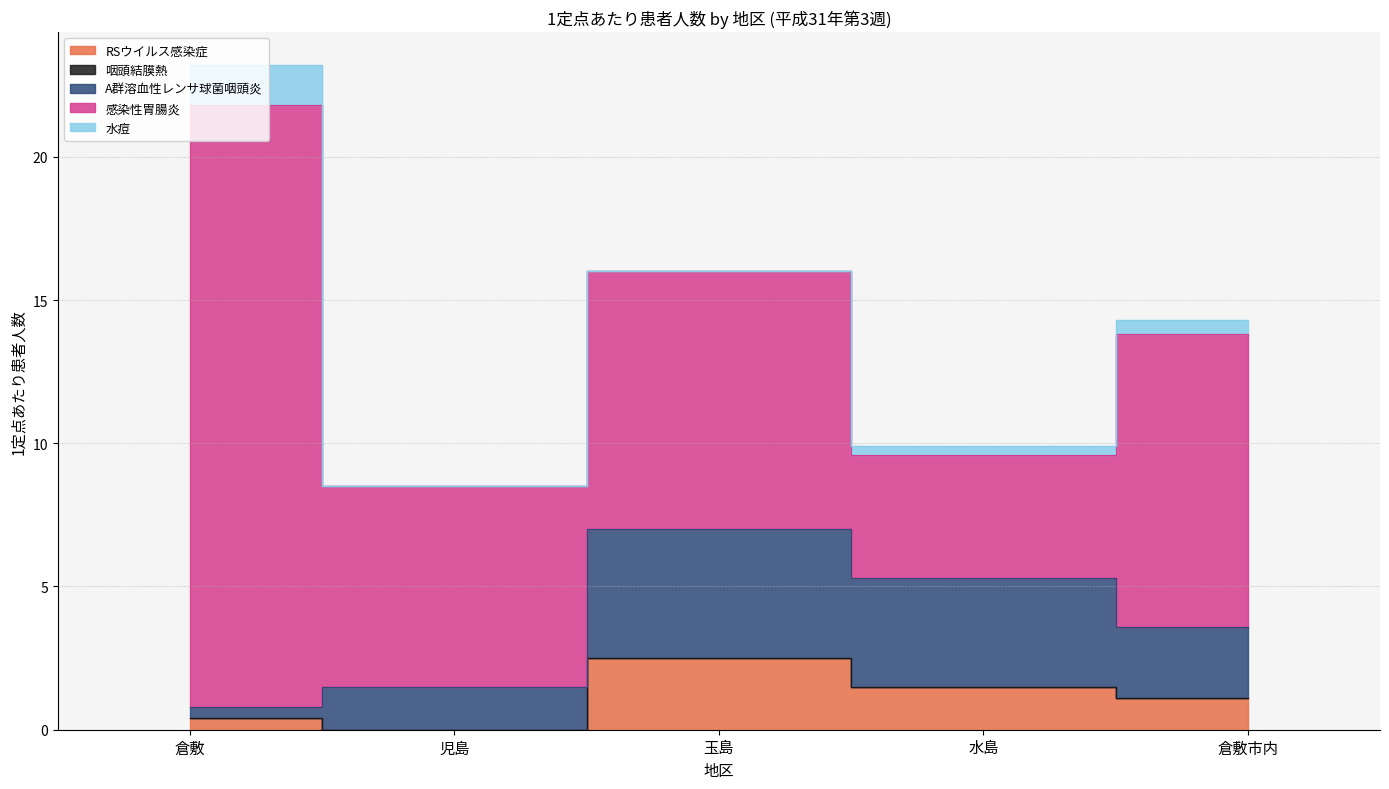

List the labels in order of 水痘 value, smallest first.

児島, 玉島, 水島, 倉敷市内, 倉敷